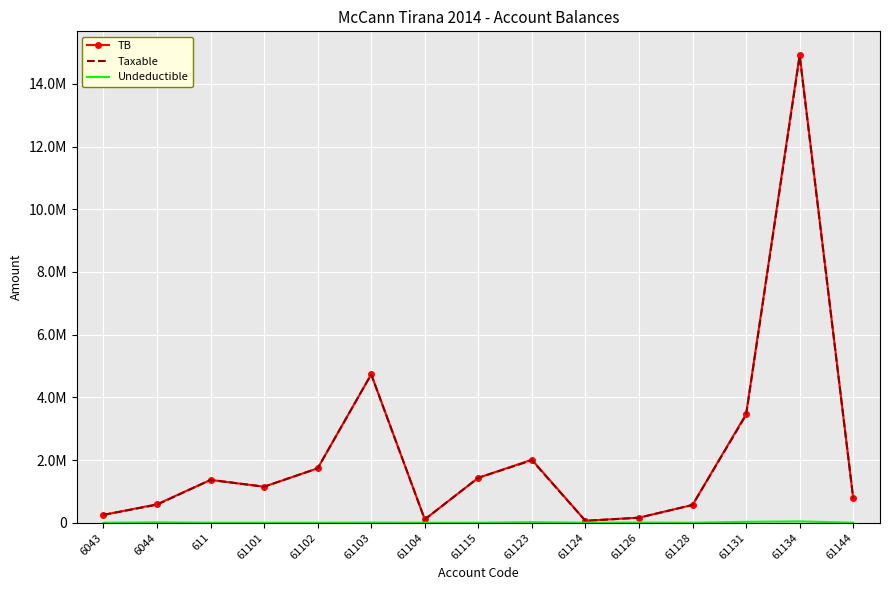

Rank the series at 61131 from lowest to highest value.

Undeductible, Taxable, TB